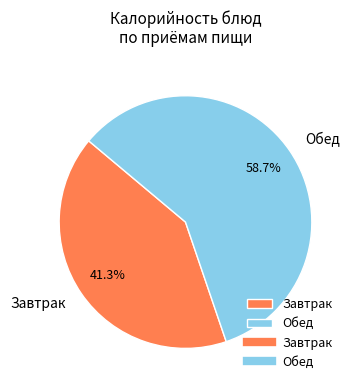

Does Завтрак account for over 50% of the chart?

No